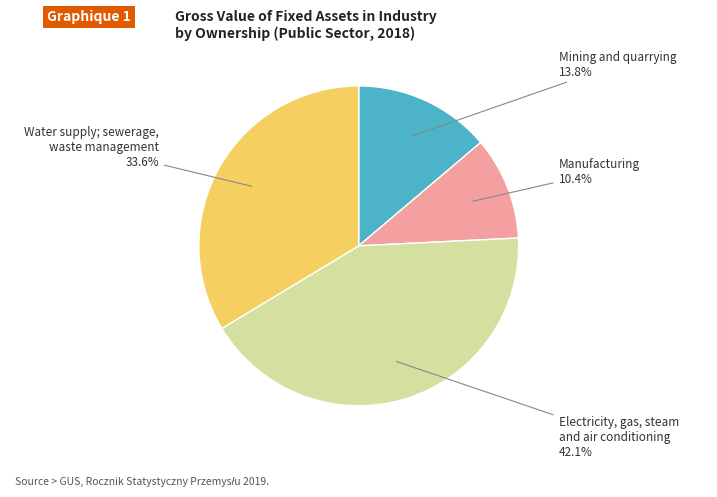

What is the ratio of the value at Mining and quarrying to the value at Electricity, gas, steam and air conditioning?

0.3